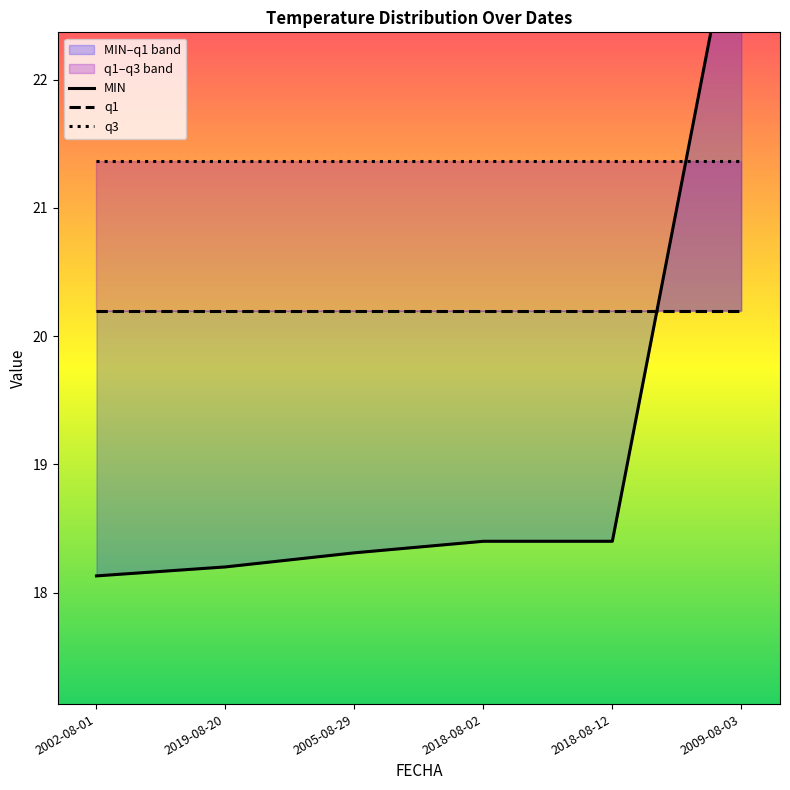

What is the total value across all series at 2002-08-01?

59.7